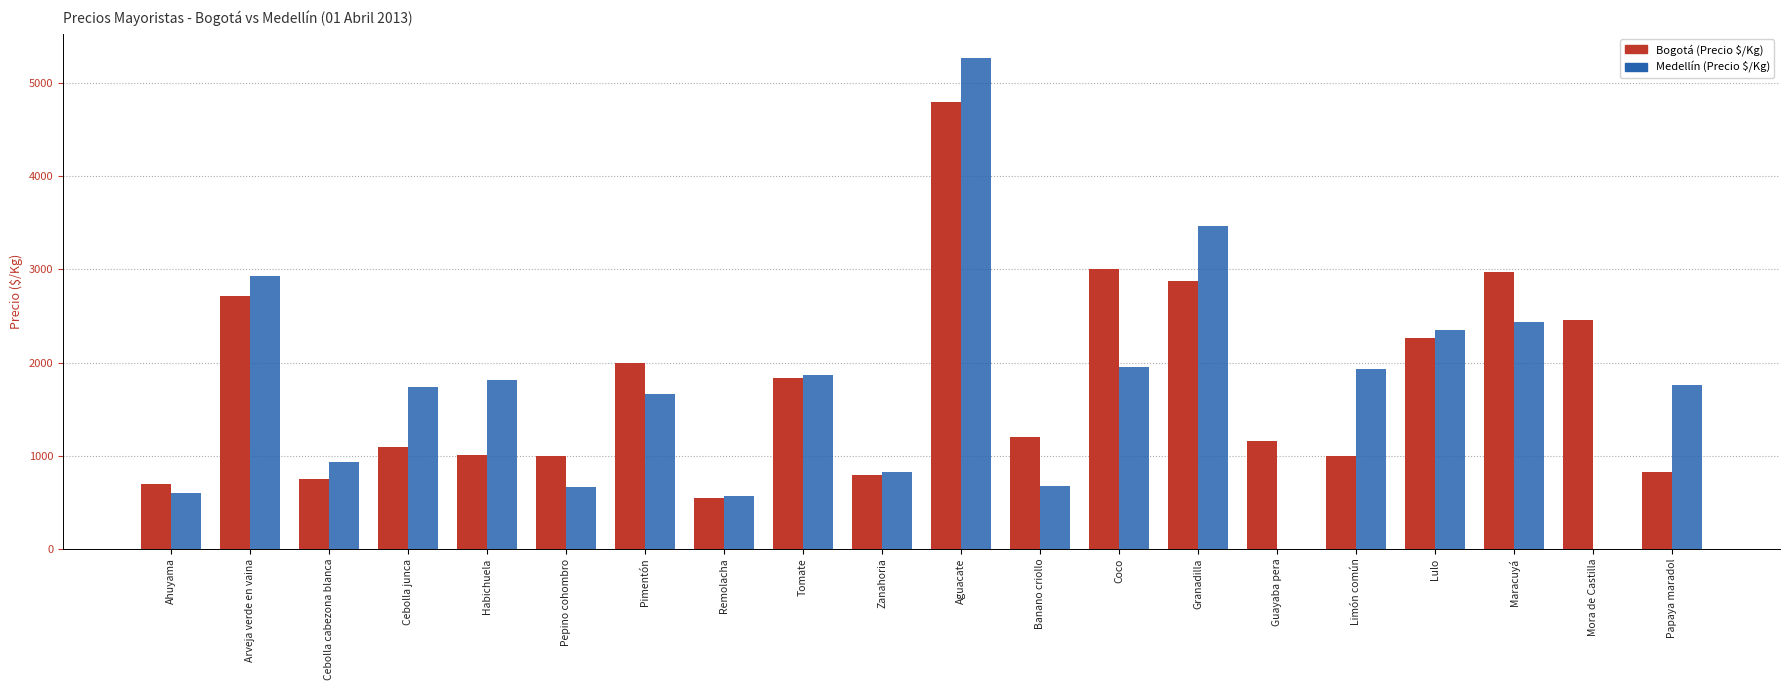

At which category does the chart reach its peak across all series?

Aguacate